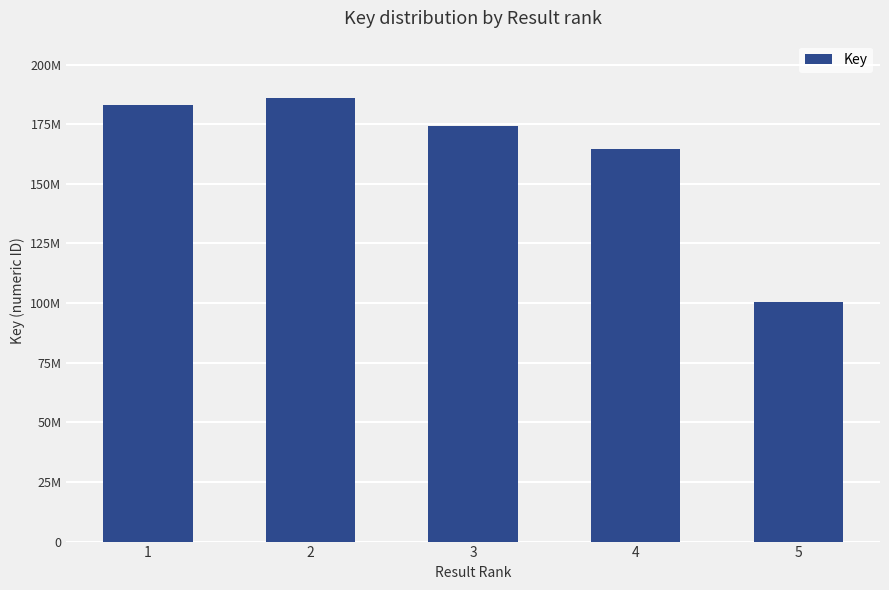

At which label is the value closest to 143088223?

4